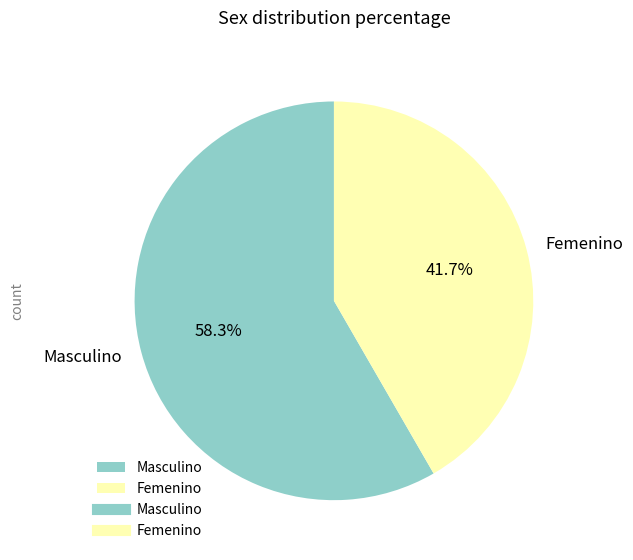

What percentage is the Femenino slice, to the nearest percent?

42%